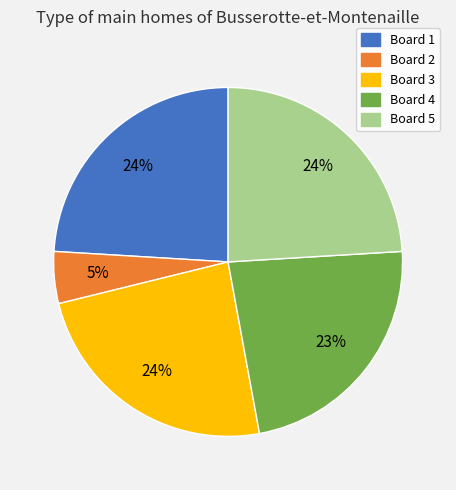

Does Board 3 account for over 50% of the chart?

No